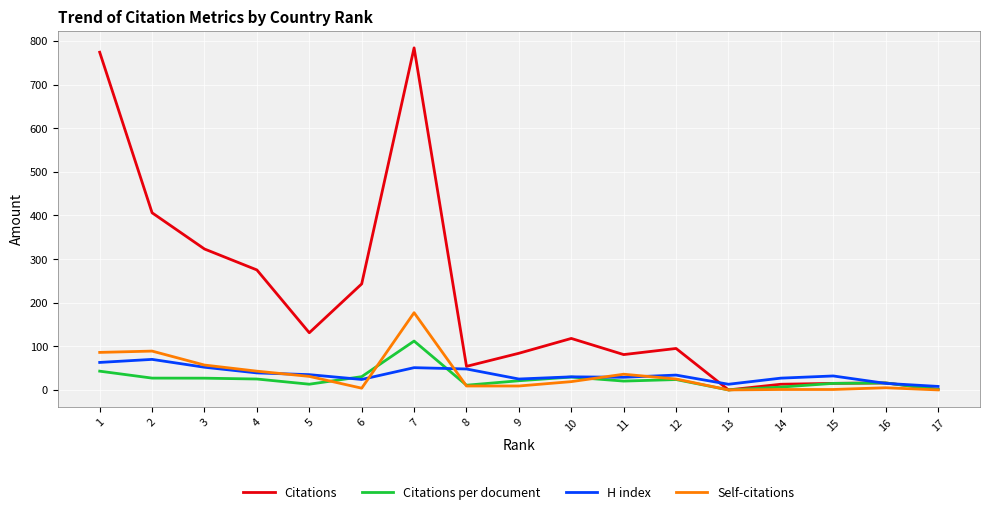

List the series in order of their peak value, highest first.

Citations, Self-citations, Citations per document, H index